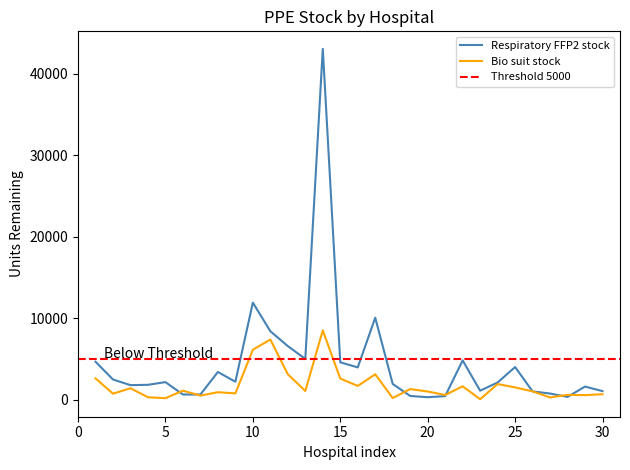

What is the highest value of the Bio suit stock series?

8498